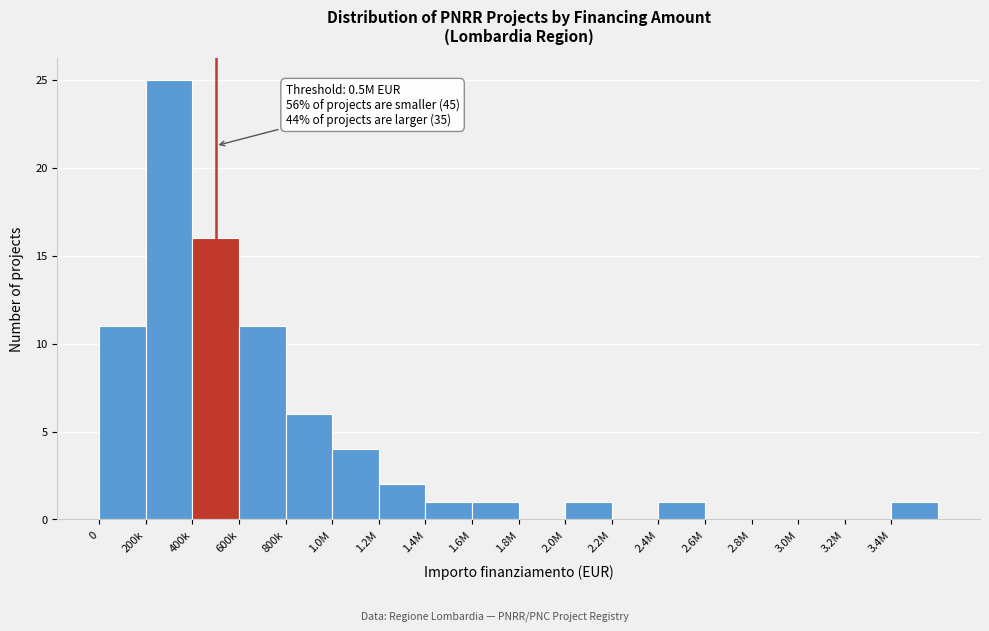

Reading left to right, what are all the values shown in this chart?

0=11	200k=25	400k=16	600k=11	800k=6	1.0M=4	1.2M=2	1.4M=1	1.6M=1	1.8M=0	2.0M=1	2.2M=0	2.4M=1	2.6M=0	2.8M=0	3.0M=0	3.2M=0	3.4M=1